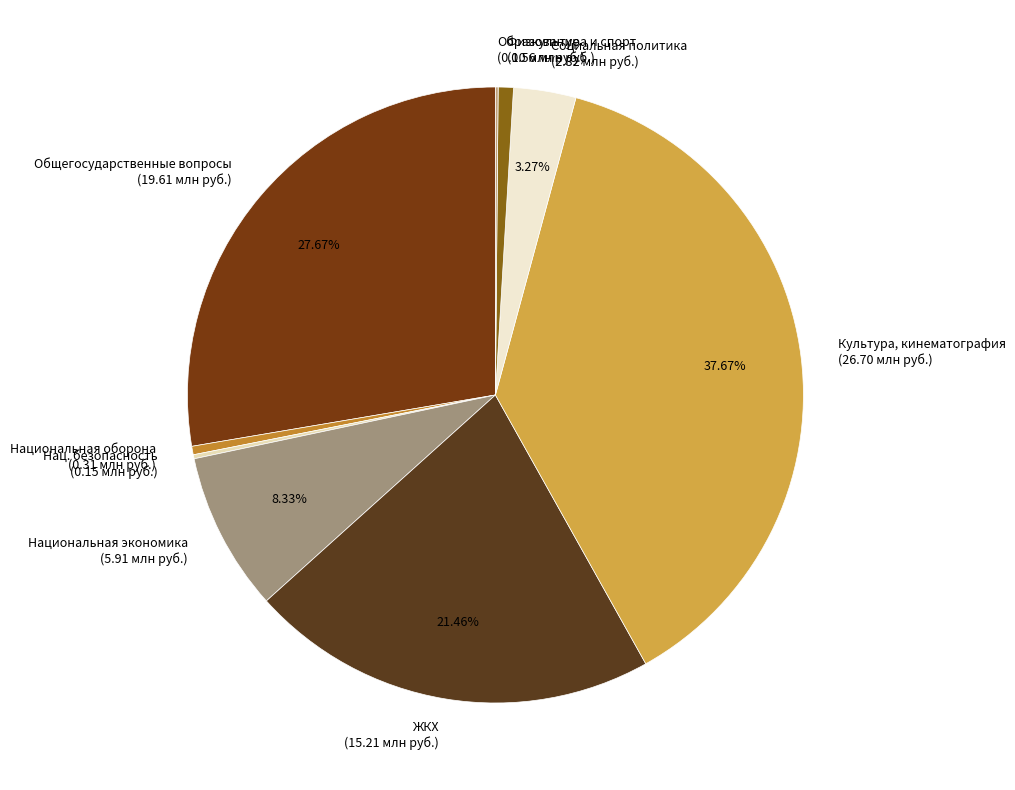

What is the ratio of the value at Культура, кинематография (26.70 млн руб.) to the value at Национальная экономика (5.91 млн руб.)?

4.5